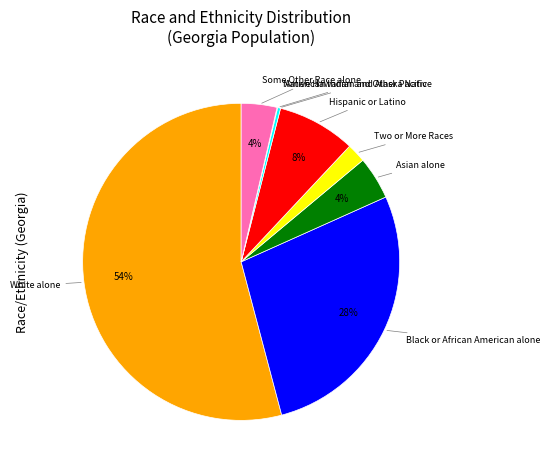

Is there any slice that represents more than half of the pie?

Yes